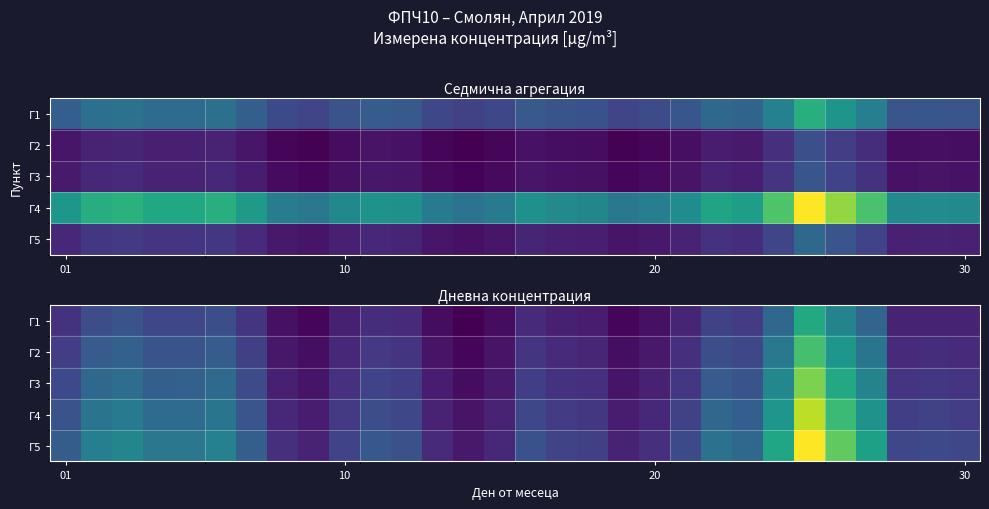

What is the spread (max minus min) of values at 6?

10.0